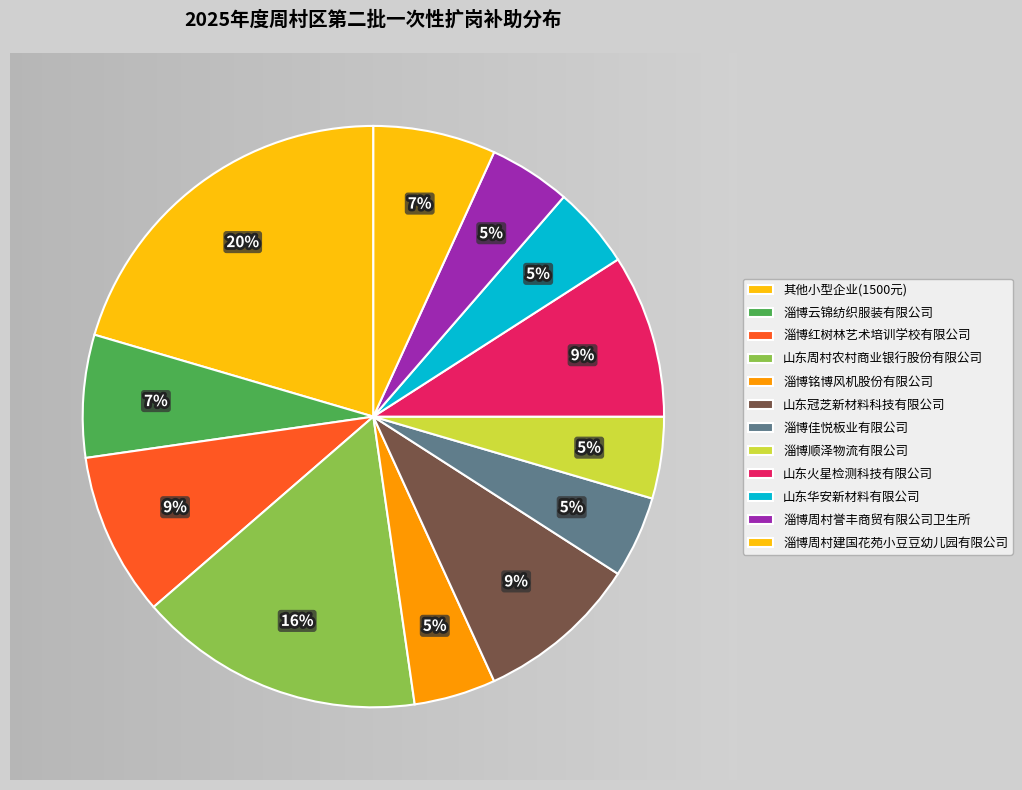

How many segments does this pie chart have?

12